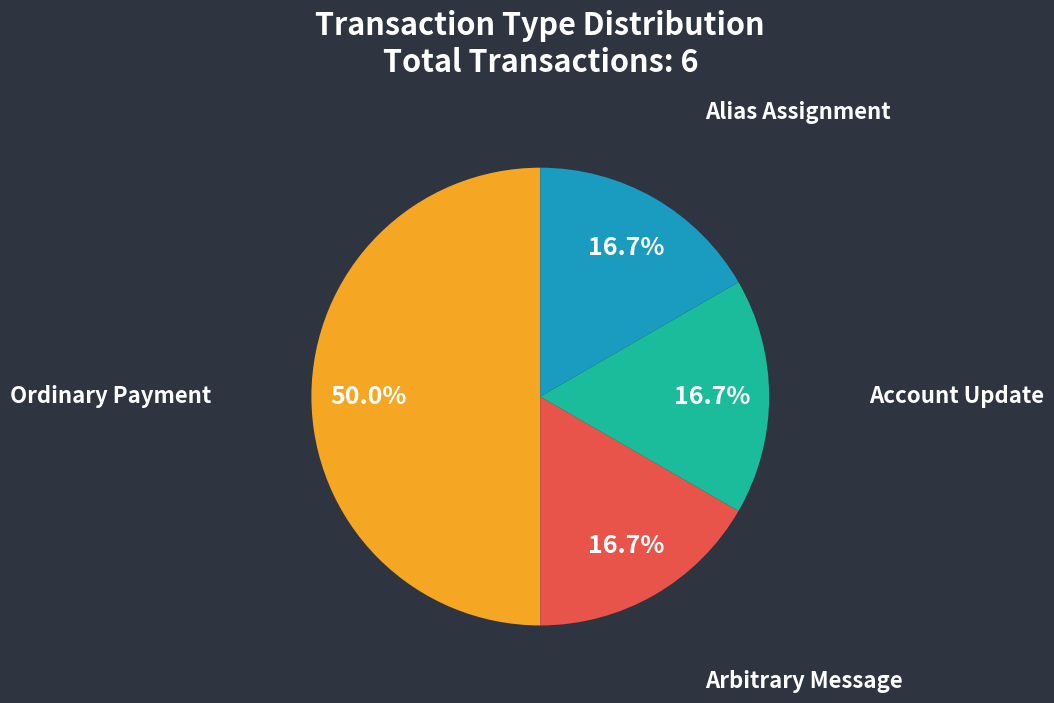

The Arbitrary Message slice represents 17% of the pie. True or false?

True